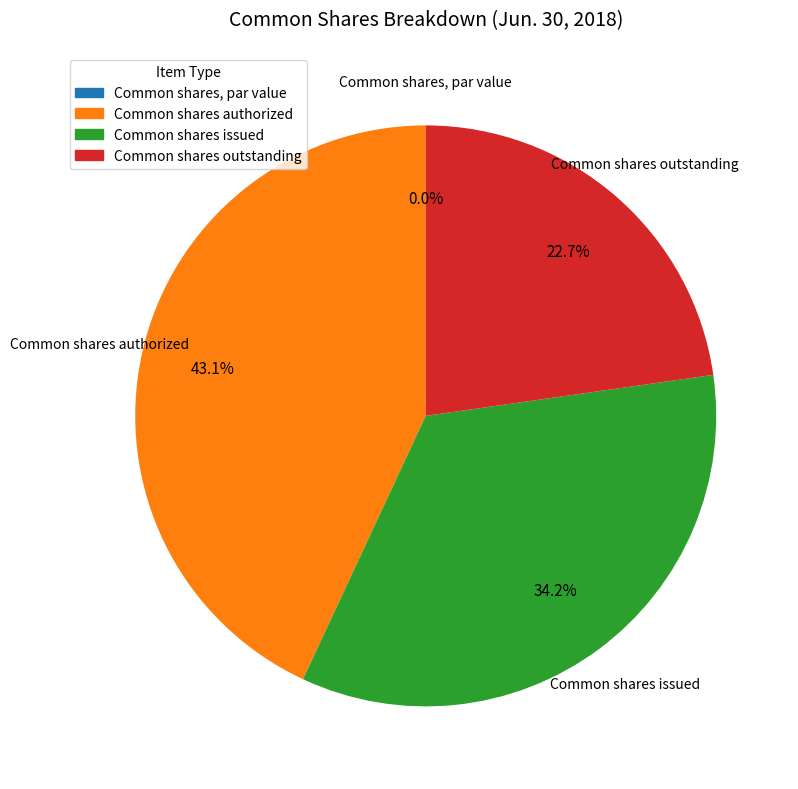

To the nearest percent, what is the difference between the Common shares outstanding and Common shares issued slice percentages?

11%